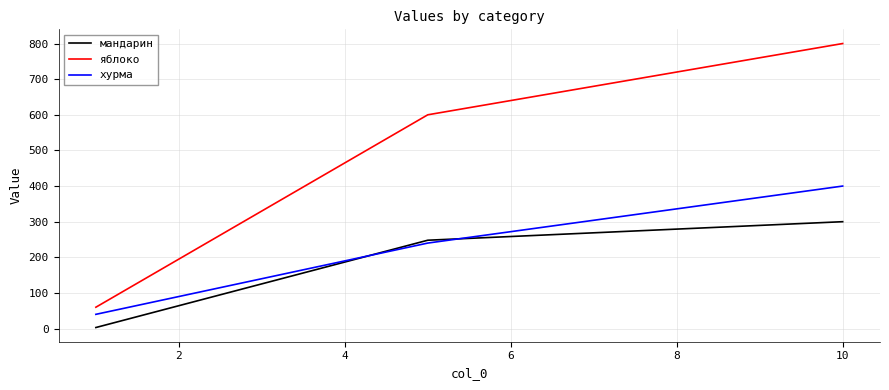

What is the difference between the maximum and minimum values in the хурма series?

360